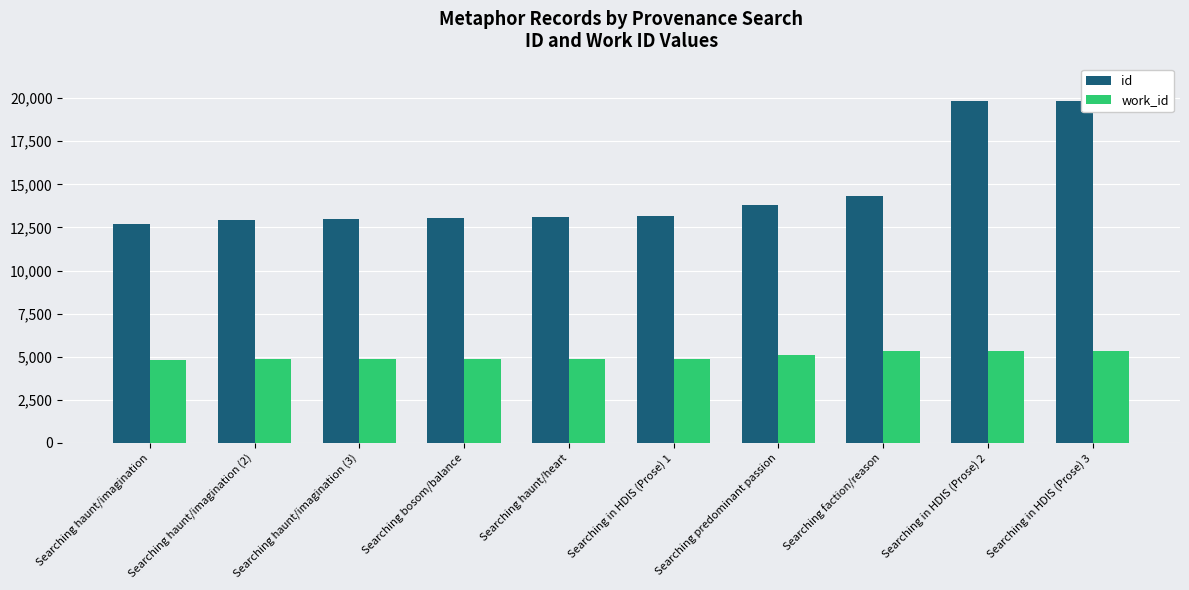

What position from the right is Searching haunt/imagination (2)?

9